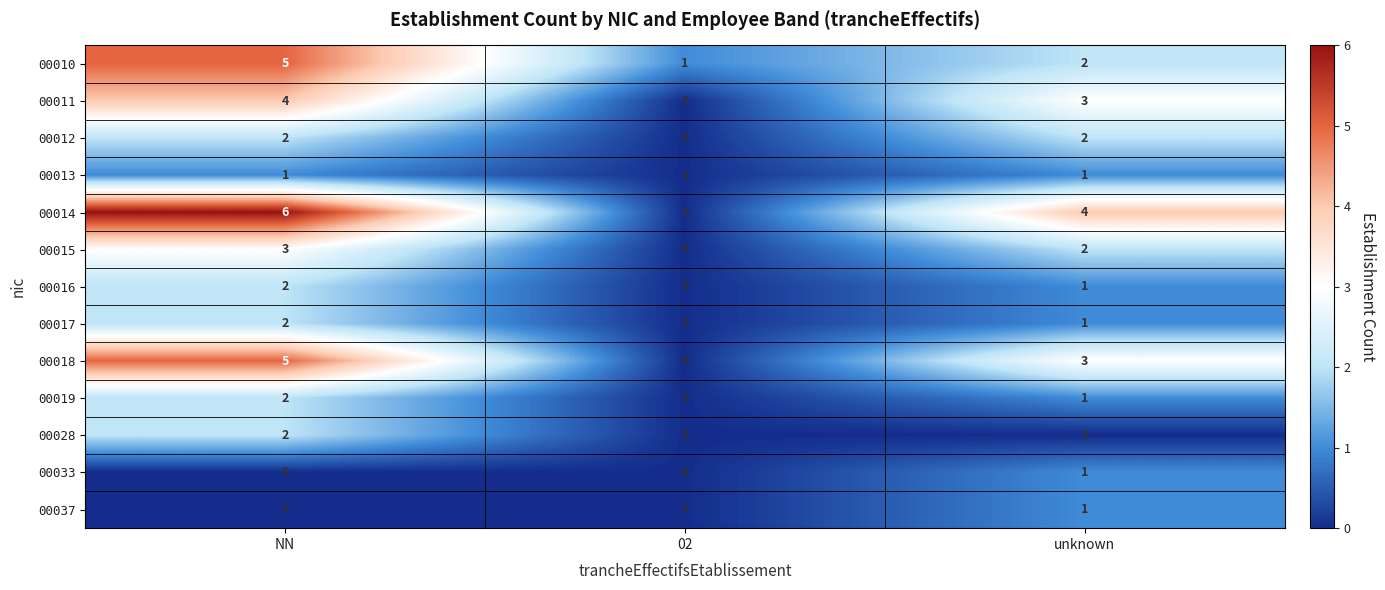

The 00014 series shows 6 at NN. True or false?

True